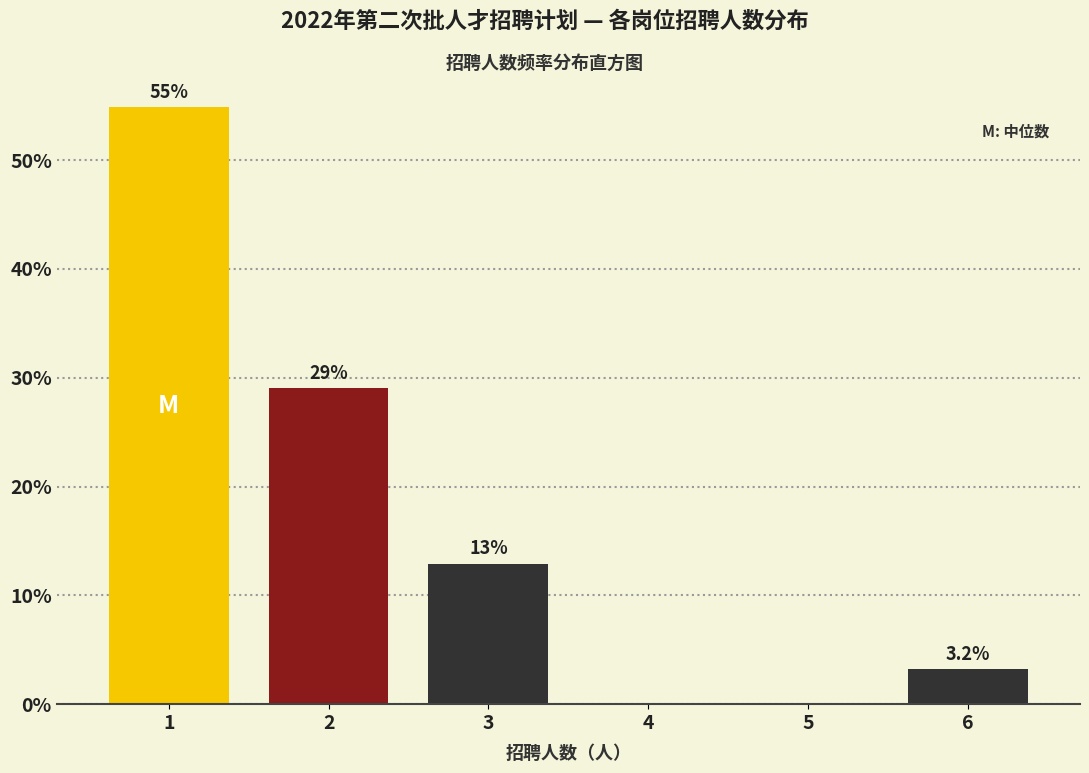

Reading left to right, transcribe all the data shown in this chart.

1=54.8	2=29.0	3=12.9	4=0.0	5=0.0	6=3.2